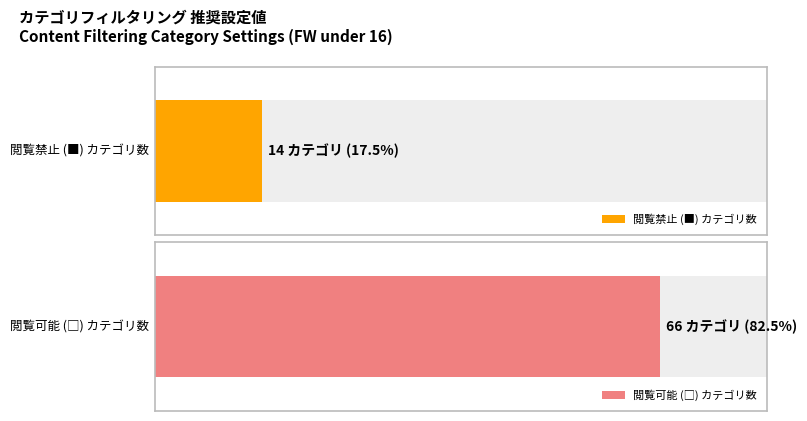

Between 0 and 1, which series saw the biggest shift?

閲覧禁止(■)